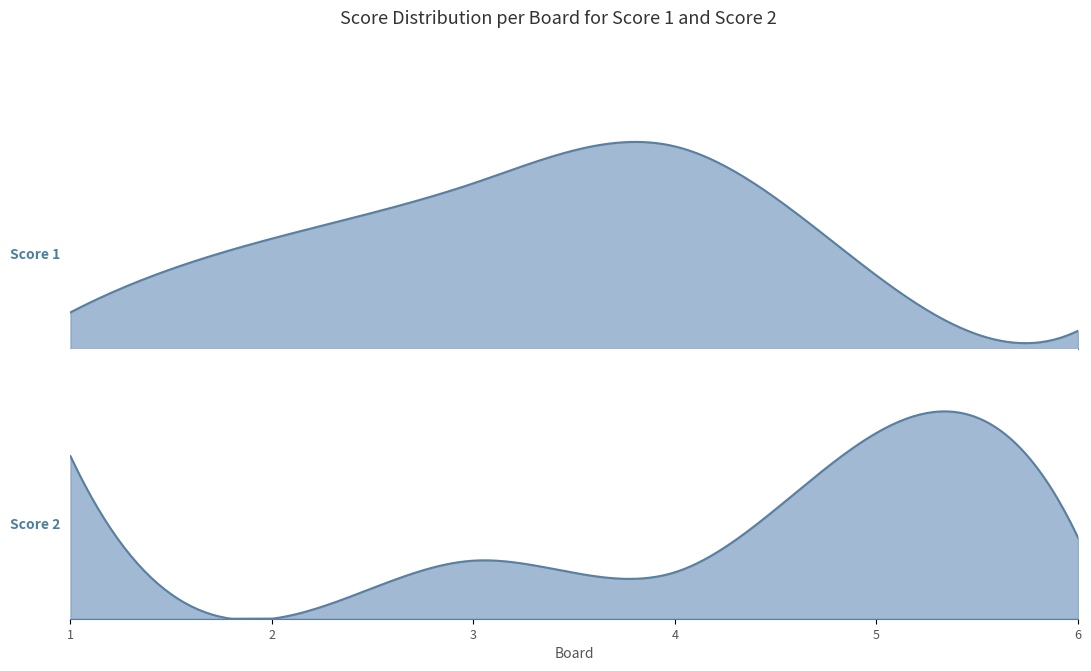

Where does the Score 2 series first go above 7?

1